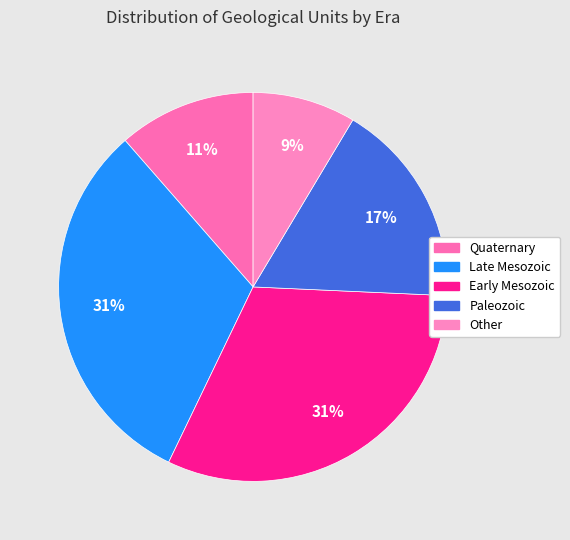

The Early Mesozoic slice represents 31% of the pie. True or false?

True